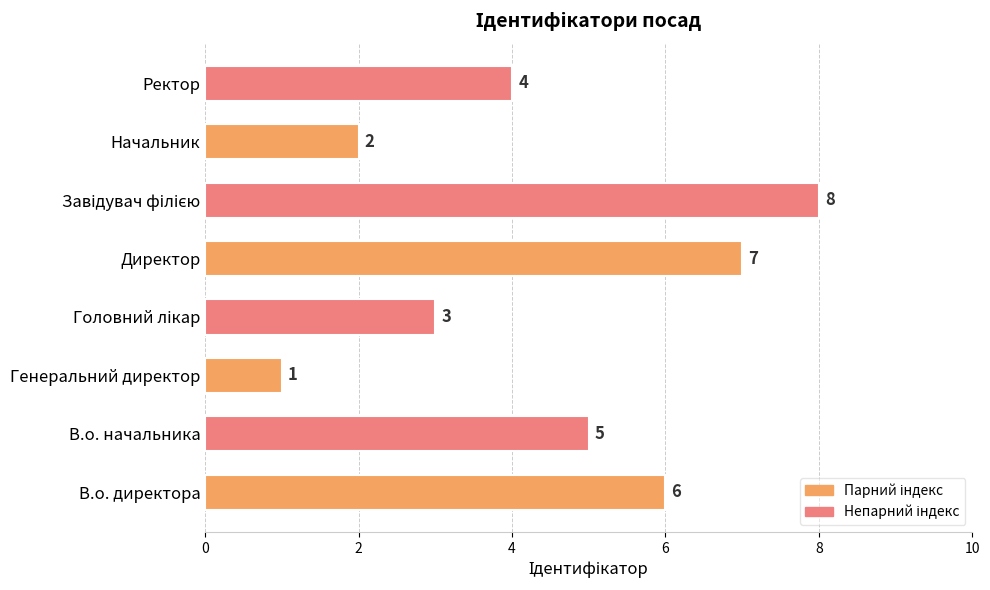

At which label is the value closest to 4?

Ректор